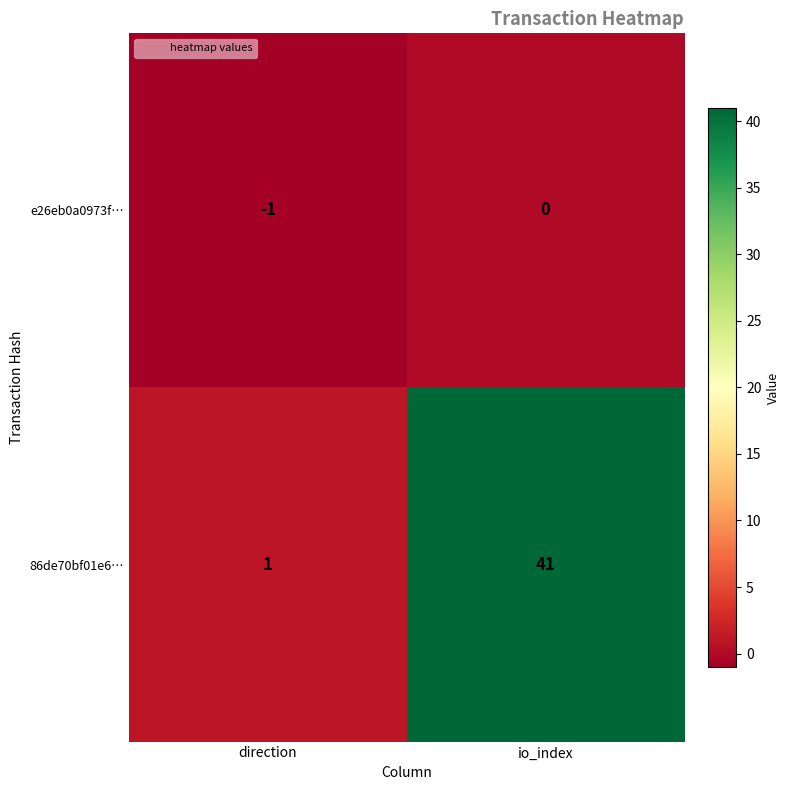

What is the total value across all series at io_index?

41